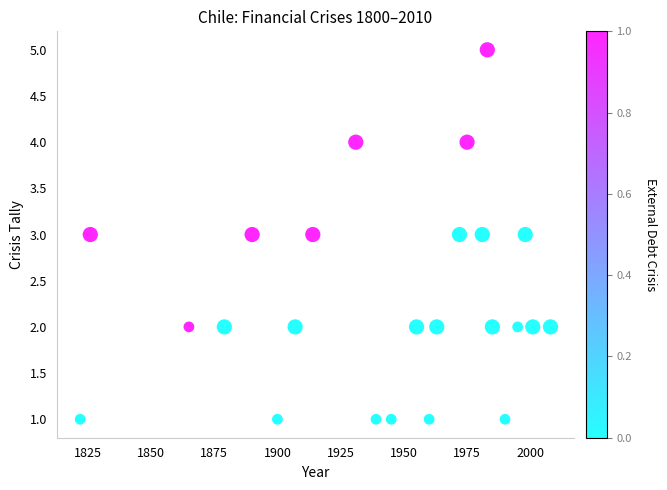

What is the range of Y values (max minus min)?

4